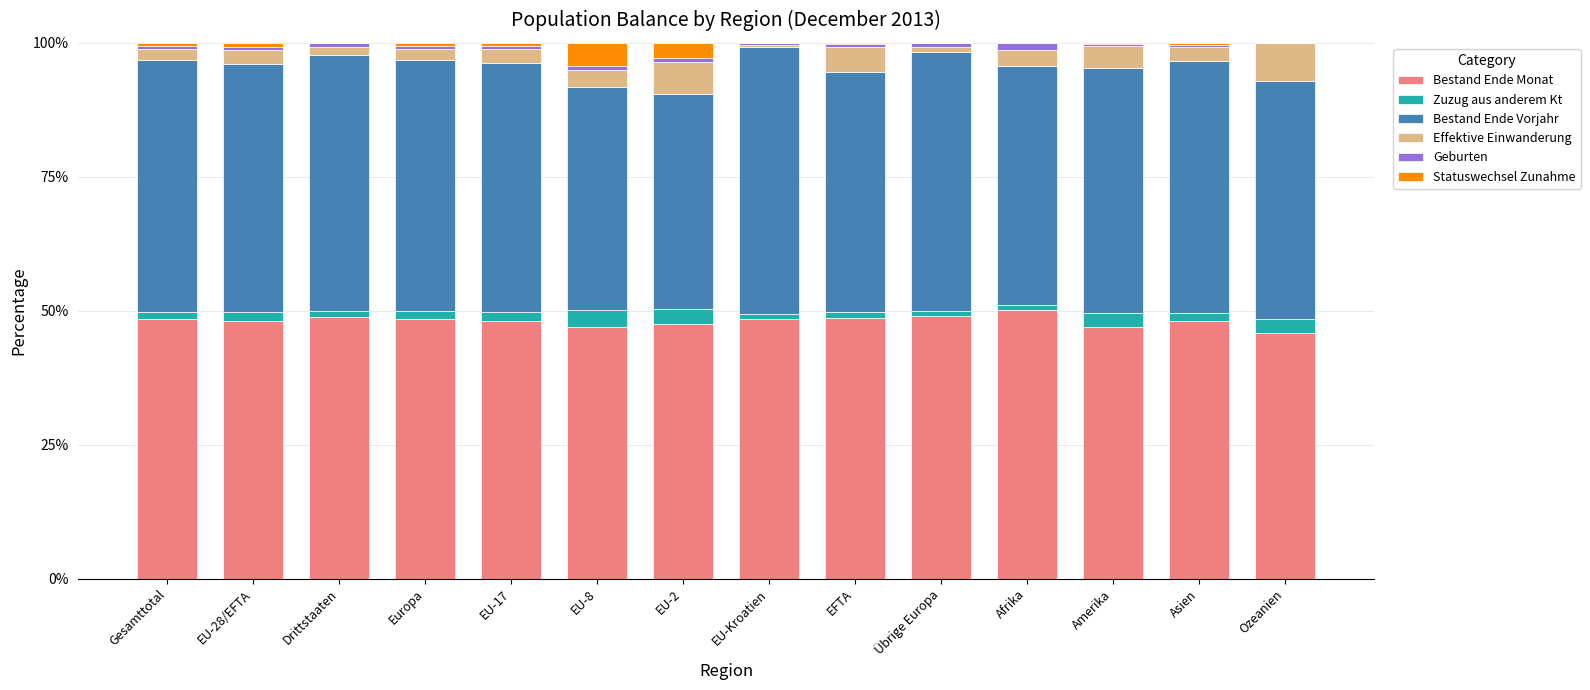

What is the maximum value for Bestand Ende Monat?

50.1